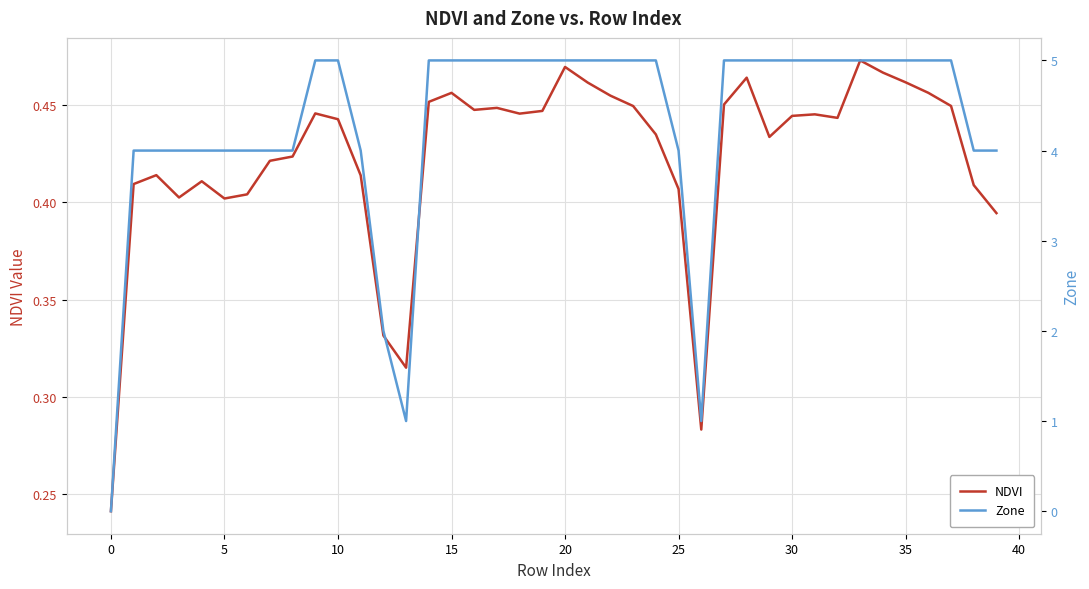

How many positive values does the Zone series have?

39